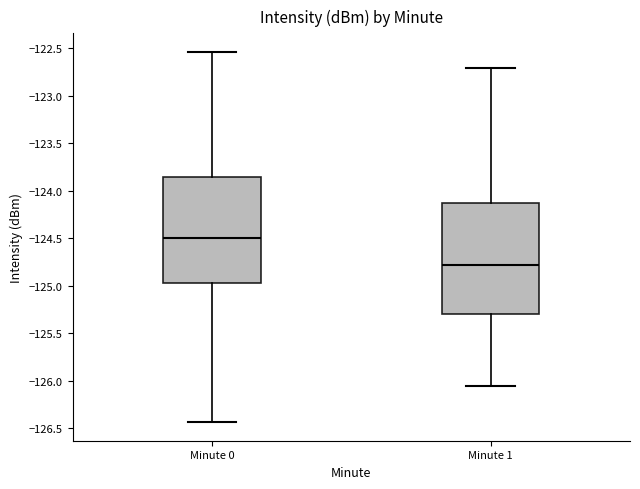

Reading left to right, transcribe this box plot: for each box, give where its median line is, the range the box spans, and where its two whiskers end, as read against the y-axis. The values are not printed on the chart, so give them approximately, as read against the axis.

Minute 0: median -124.50, box -124.95 to -123.85, whiskers -126.45 to -122.55
Minute 1: median -124.75, box -125.30 to -124.10, whiskers -126.05 to -122.70